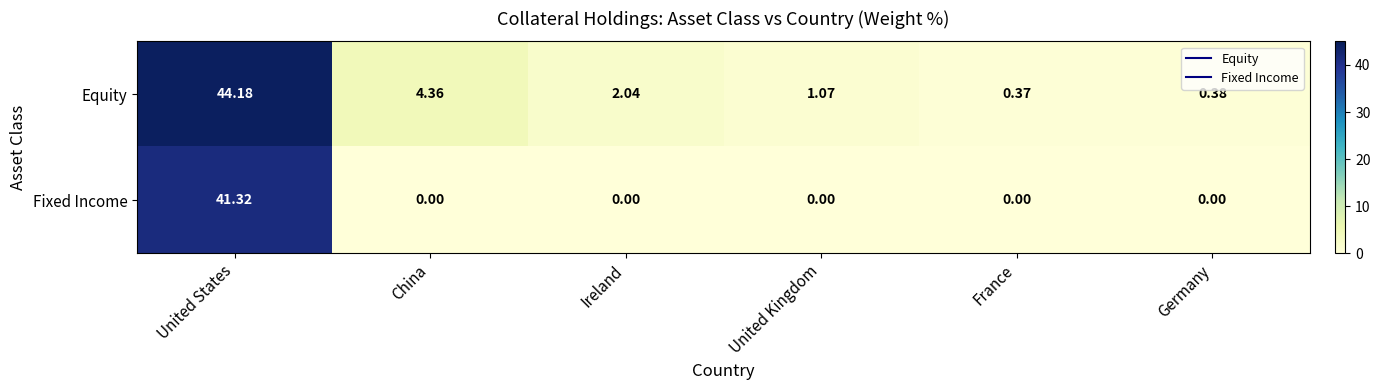

List the series in order of their peak value, lowest first.

Fixed Income, Equity